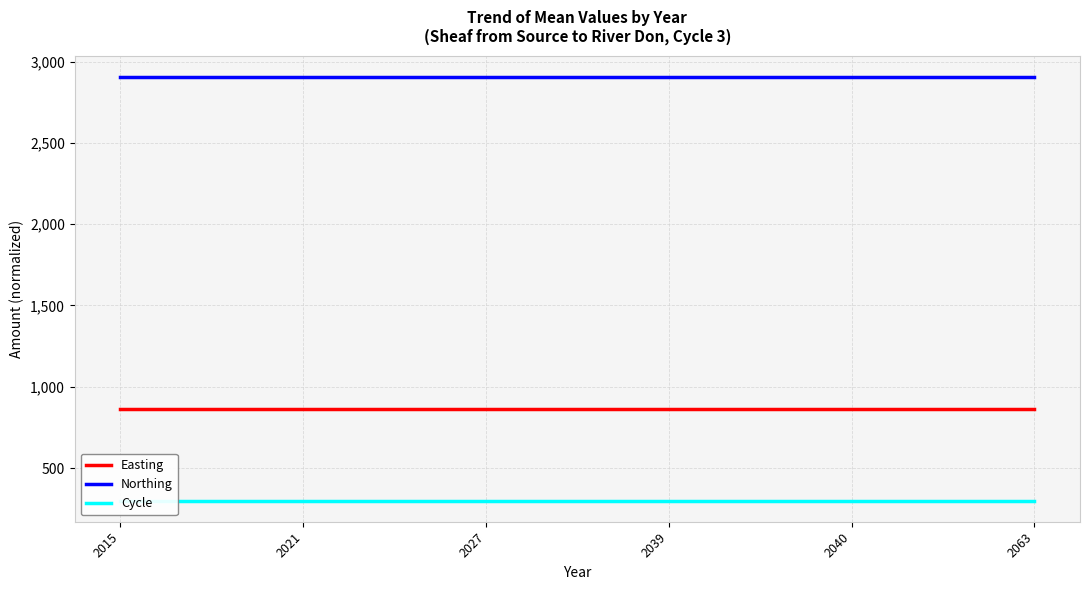

True or false: Cycle has more than 0 interior local peaks.

False